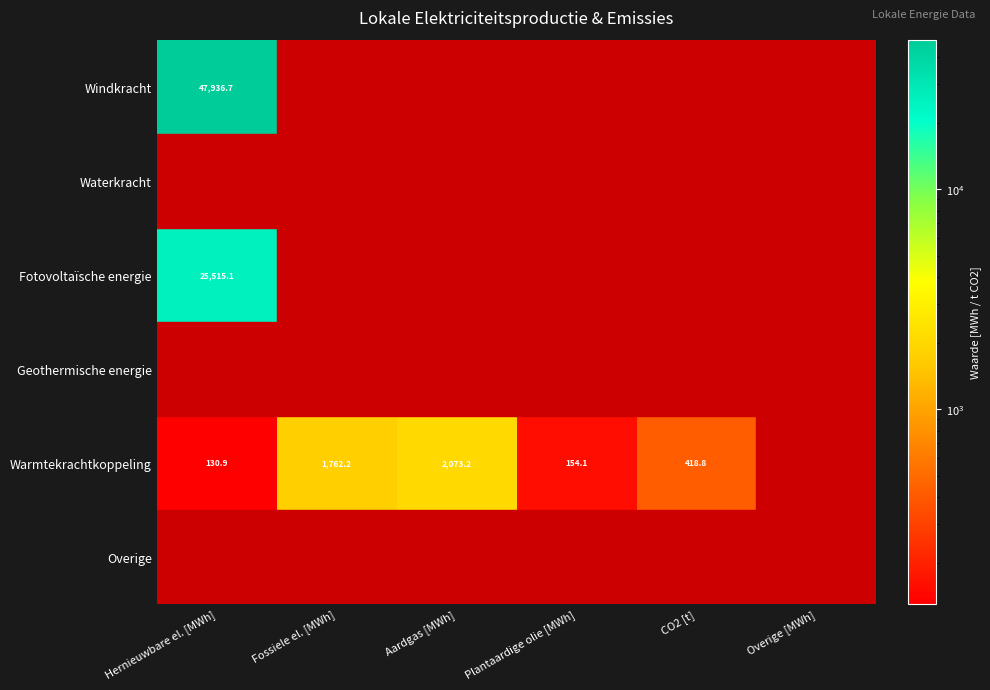

What is the maximum value shown in the chart?

47936.7